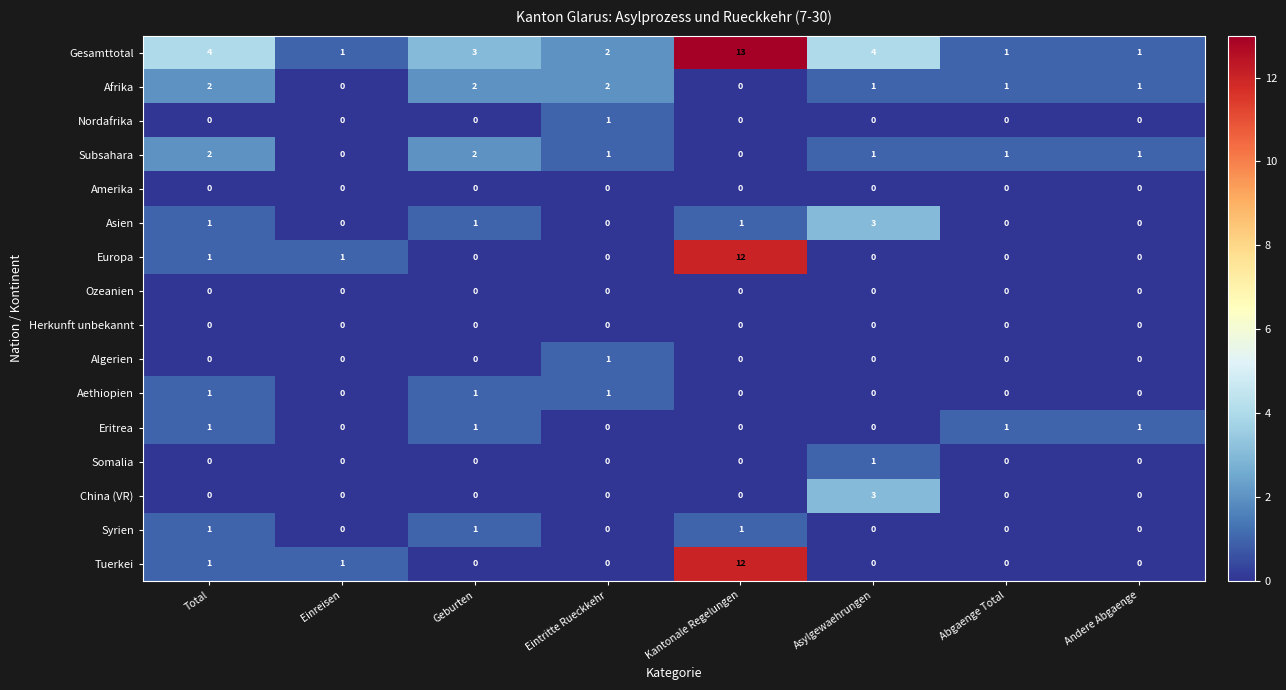

Count the China (VR) values in the range 0 to 1.

7